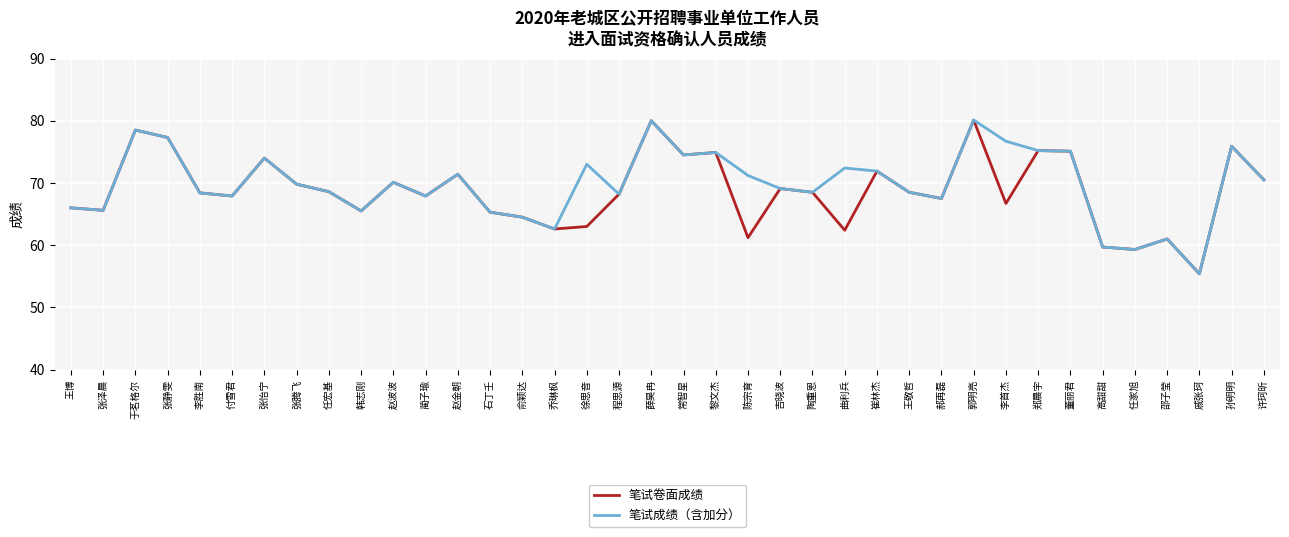

At 陈宗育, list the series in order from largest to smallest.

笔试成绩（含加分）, 笔试卷面成绩